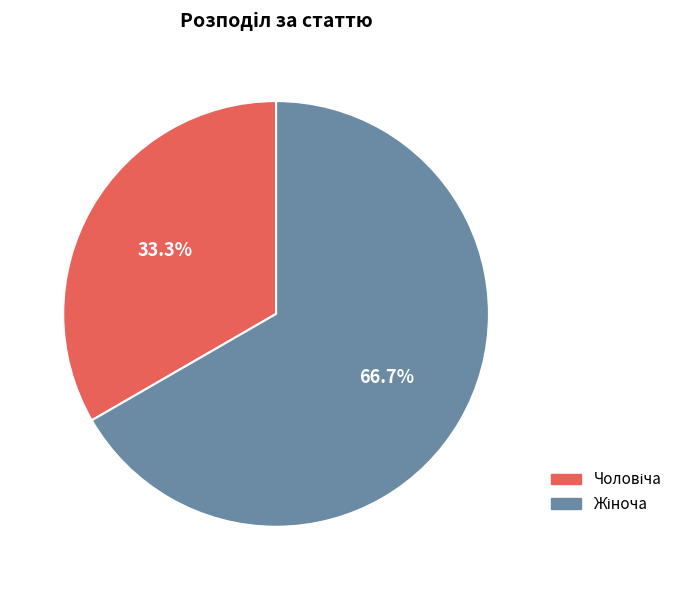

Is there a majority slice in this chart?

Yes